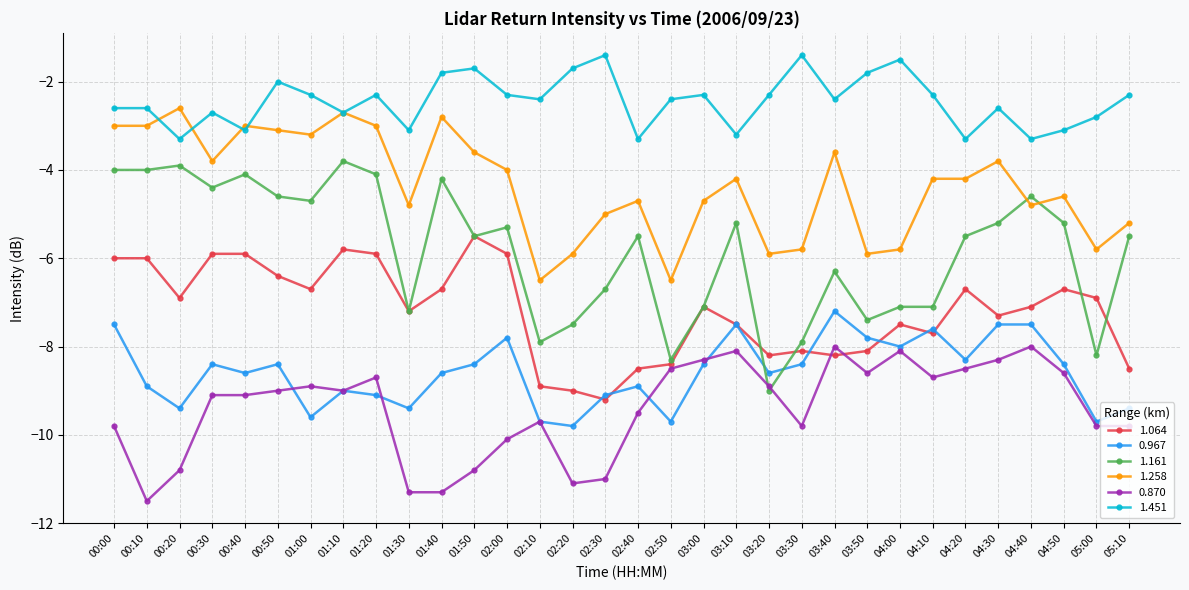

Is it true that 1.451 equals -0.6 at 02:30?

False